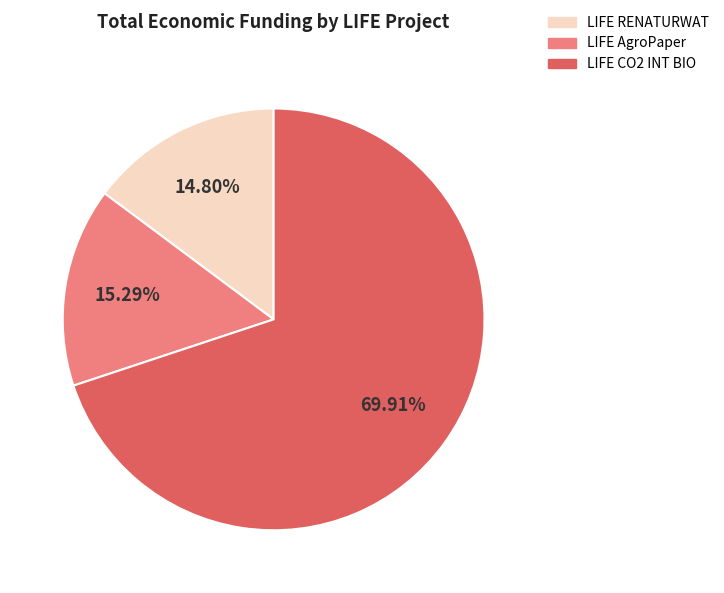

Does any single category account for the majority?

Yes